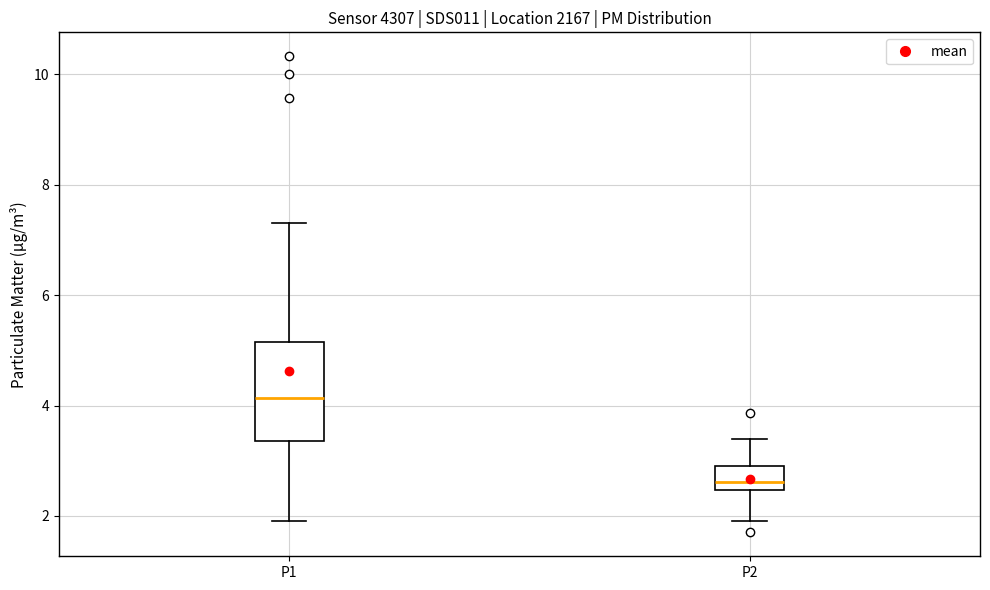

Reading left to right, transcribe this box plot: for each box, give where its median line is, the range the box spans, and where its two whiskers end, as read against the y-axis. The values are not printed on the chart, so give them approximately, as read against the axis.

P1: median 4.2, box 3.4 to 5.2, whiskers 2.0 to 7.4
P2: median 2.6, box 2.4 to 3.0, whiskers 2.0 to 3.4